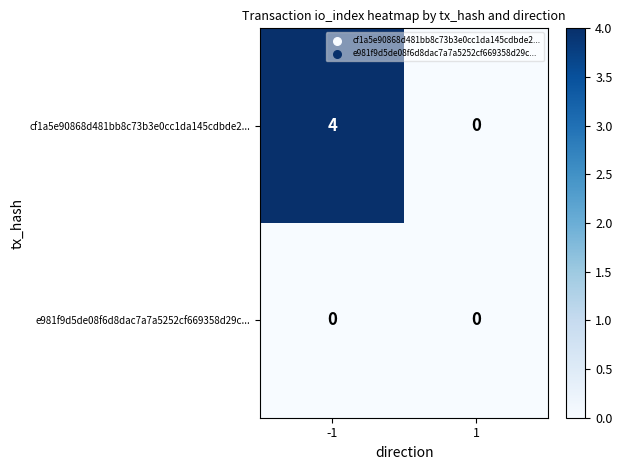

List the series in order of their peak value, highest first.

cf1a5e90868d481bb8c73b3e0cc1da145cdbde2..., e981f9d5de08f6d8dac7a7a5252cf669358d29c...